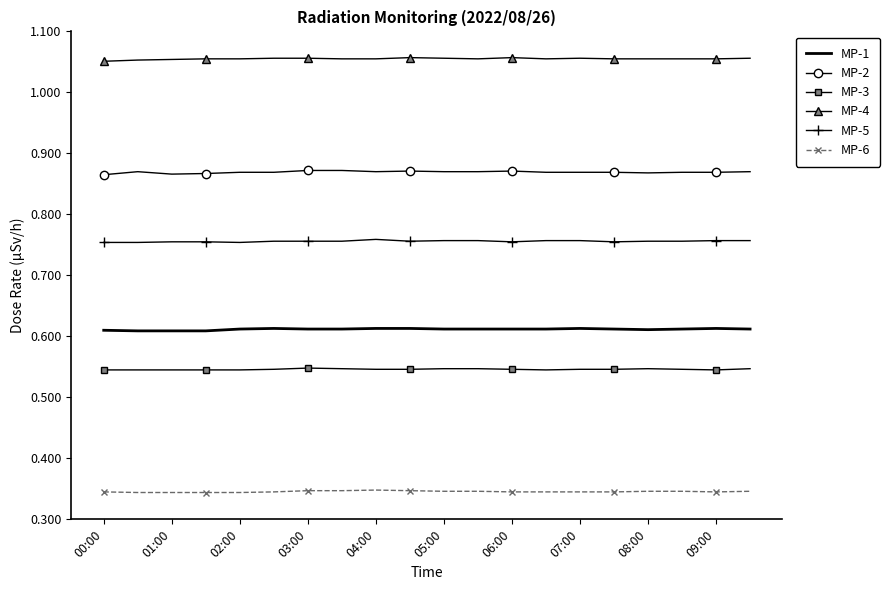

True or false: MP-4 and MP-1 cross at least once.

False